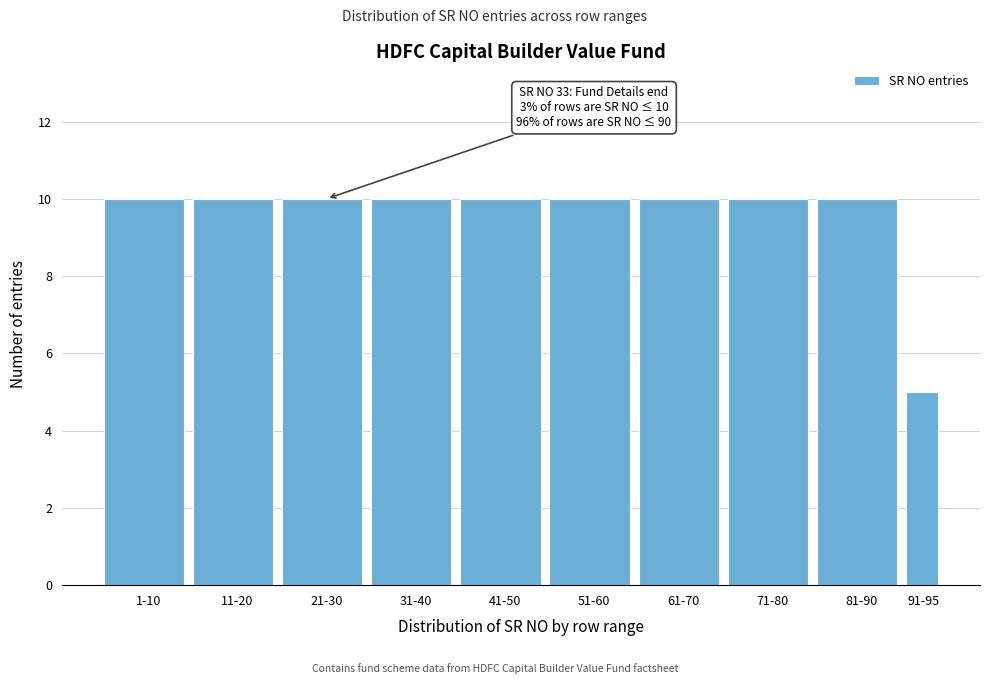

Reading left to right, list all the values displayed in this chart.

1-10=10	11-20=10	21-30=10	31-40=10	41-50=10	51-60=10	61-70=10	71-80=10	81-90=10	91-95=5